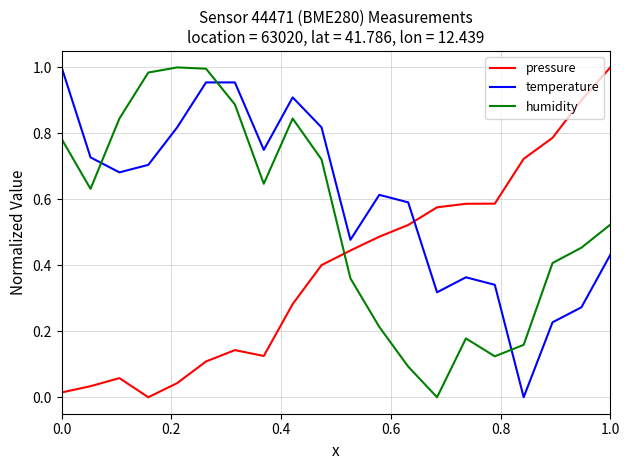

True or false: pressure and humidity cross at least once.

True